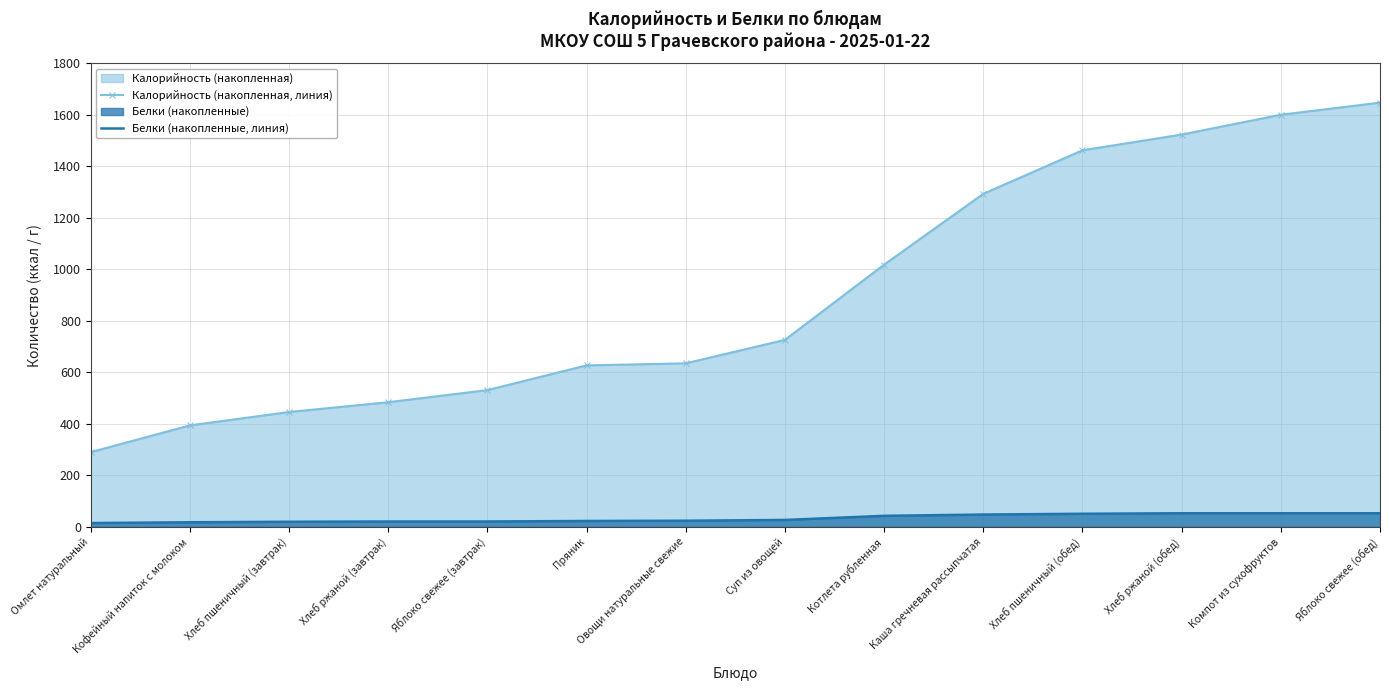

Rank the series at Пряник from highest to lowest value.

Калорийность (накопленная, линия), Белки (накопленные, линия)